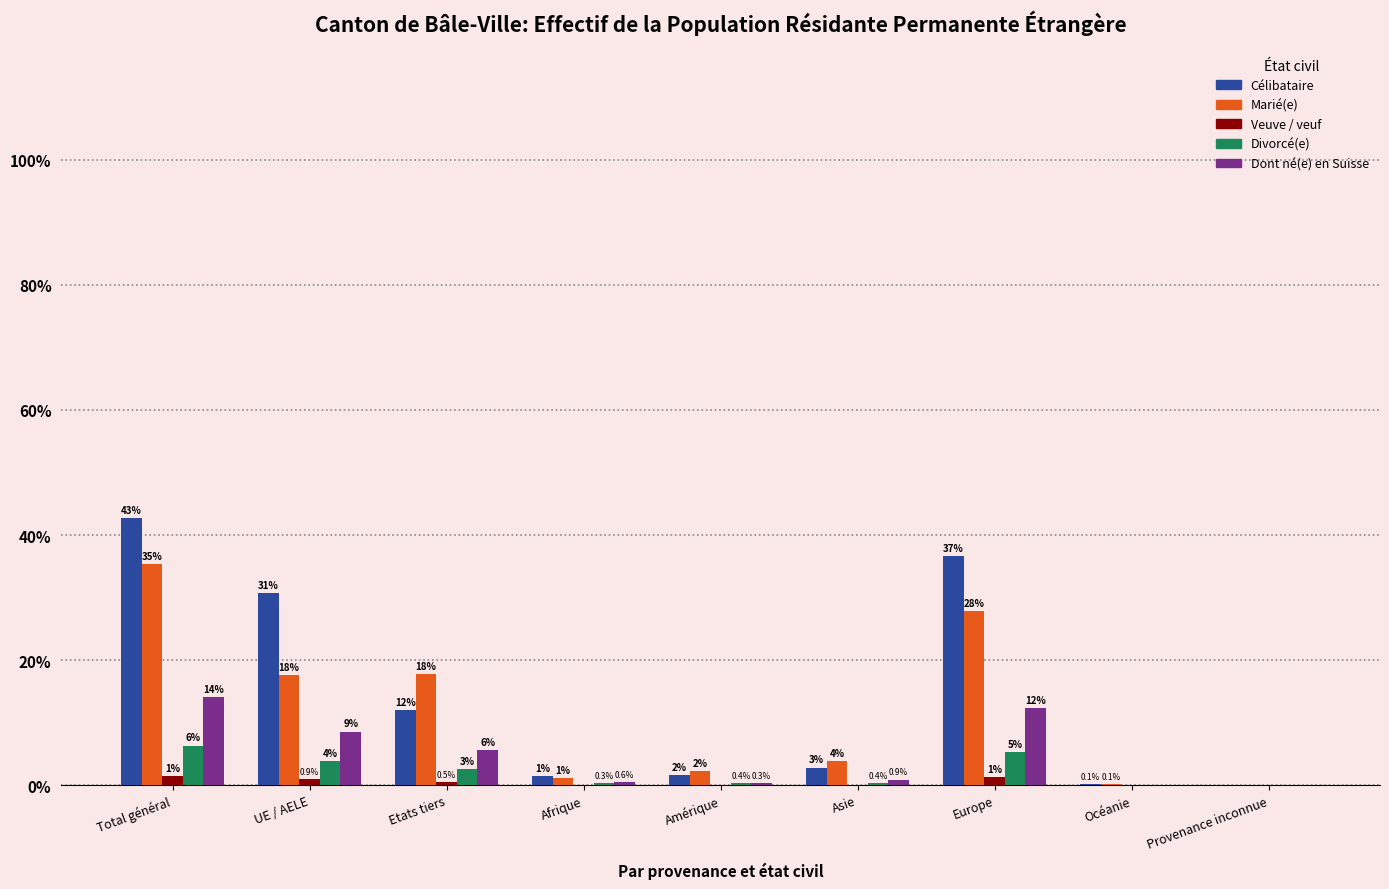

Reading left to right, extract all data points from this chart.

Célibataire: 36234	26063	10171	1180	1421	2383	31103	102	45
Marié(e): 29968	14924	15044	973	1921	3261	23651	121	41
Veuve / veuf: 1222	774	448	27	37	64	1094	0	0
Divorcé(e): 5368	3228	2140	264	316	301	4477	9	1
Dont né(e) en Suisse: 11981	7260	4721	475	231	767	10473	21	14